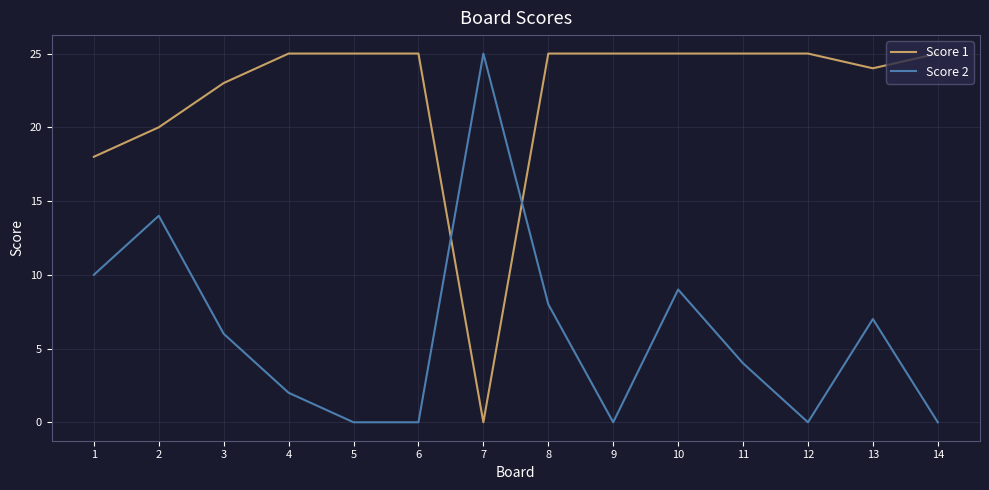

How many times do Score 1 and Score 2 cross each other?

2